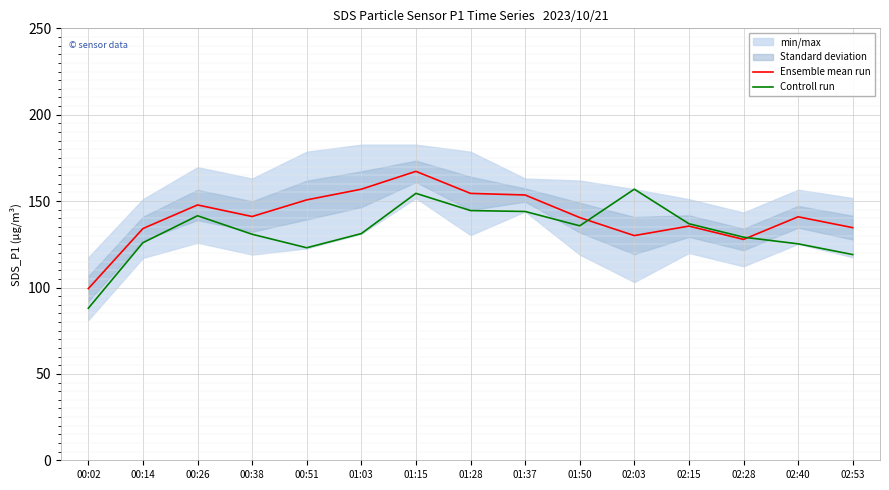

Is it true that Controll run equals 187.8 at 01:37?

False